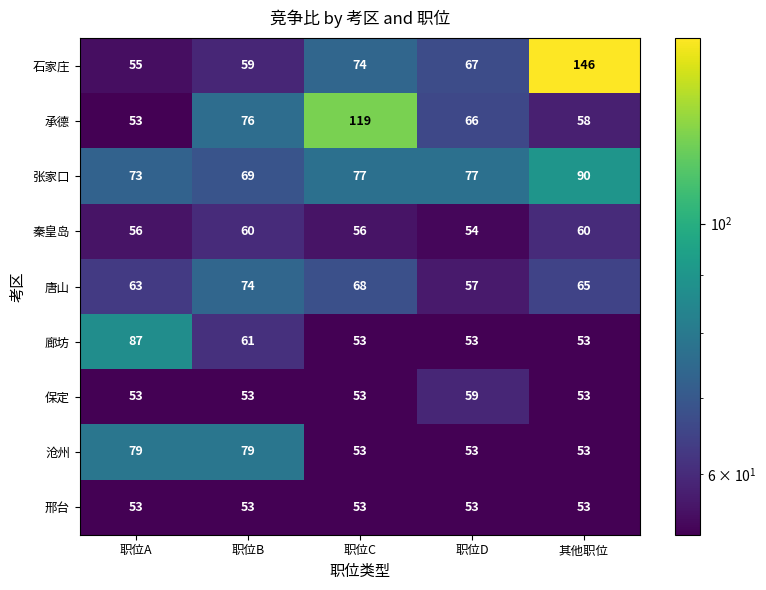

What is the sum of all 秦皇岛 values?

286